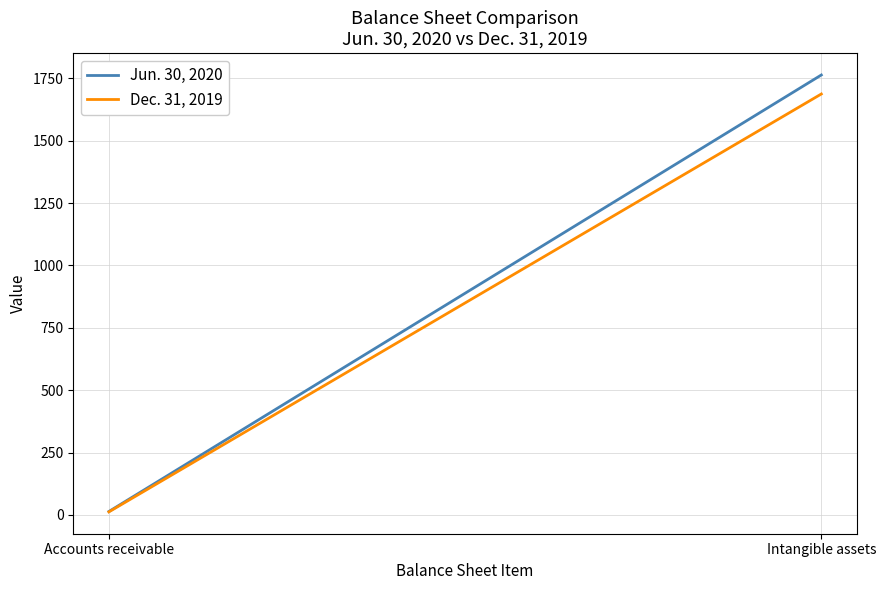

What is the difference between the Dec. 31, 2019 values at Accounts receivable and Intangible assets?

1675.1